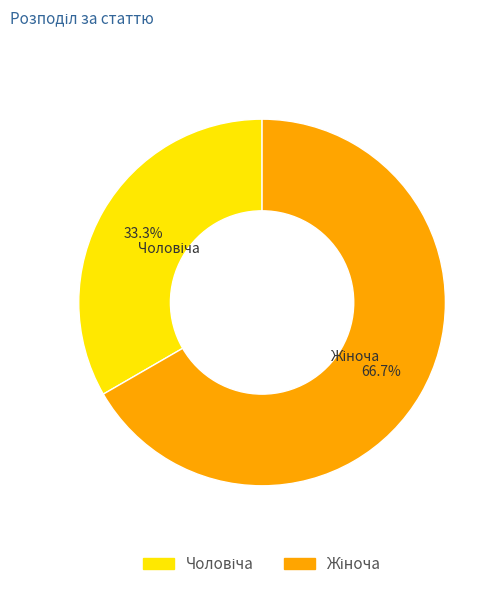

Is there a majority slice in this chart?

Yes